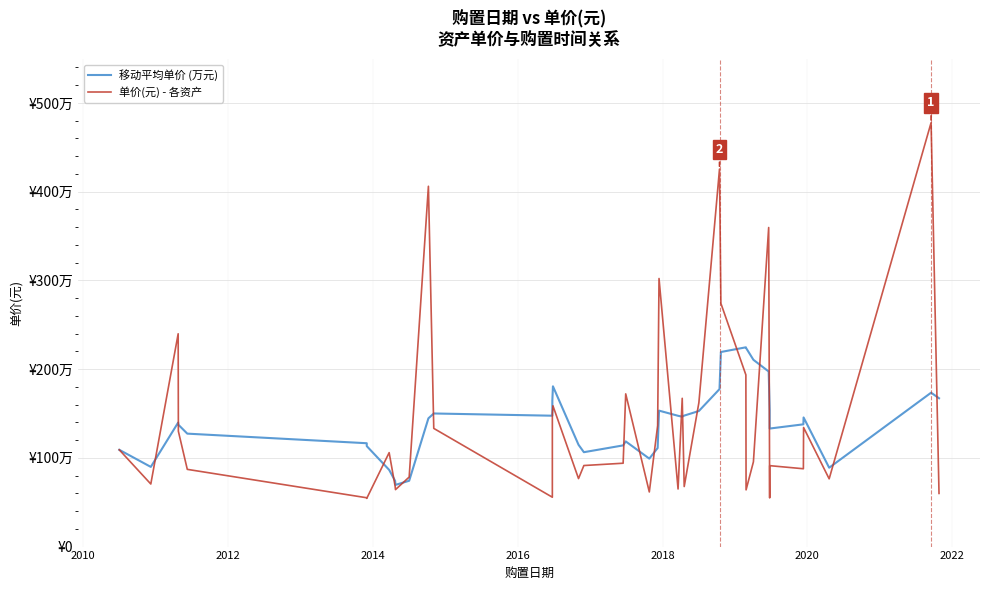

What are all the series names shown in the legend?

移动平均单价 (万元), 单价(元) - 各资产